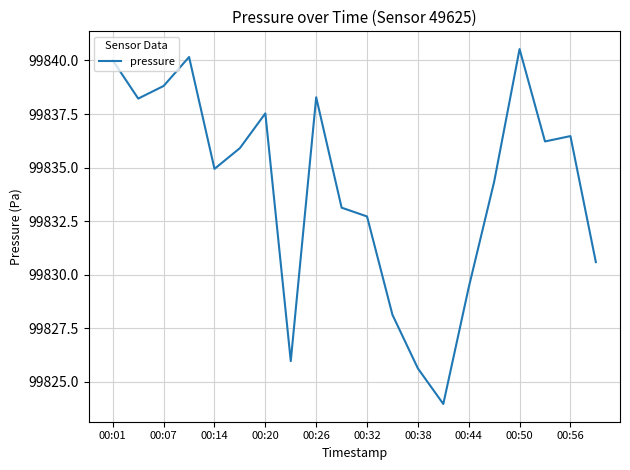

What is the greatest value displayed?

99840.5